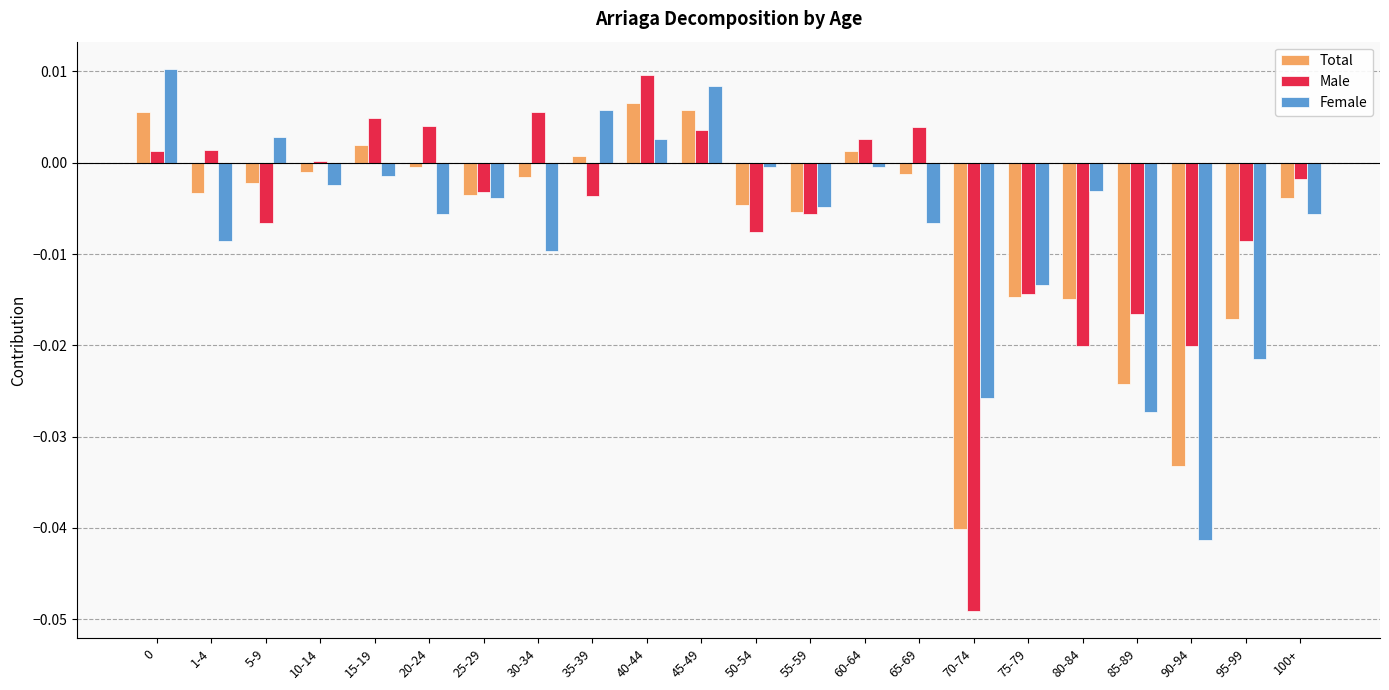

Does the chart contain stacked bars?

No